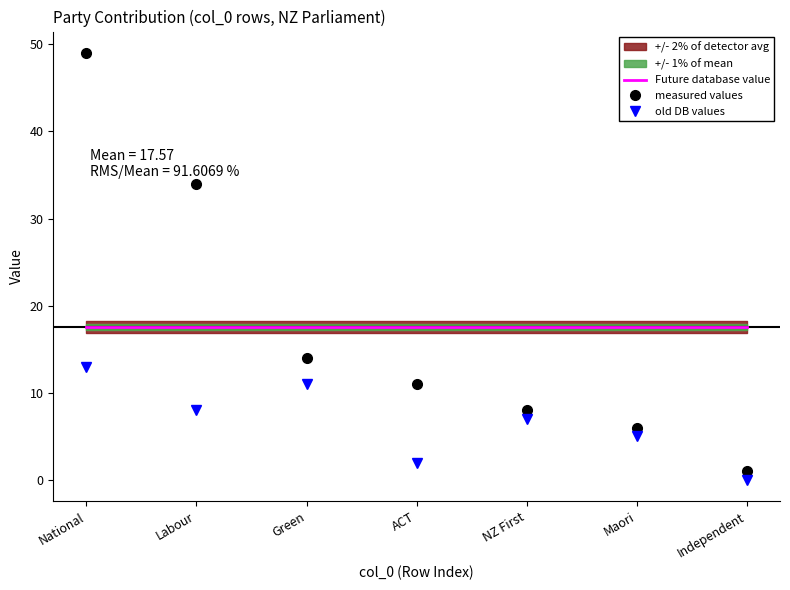

How many lines are shown in the chart?

3